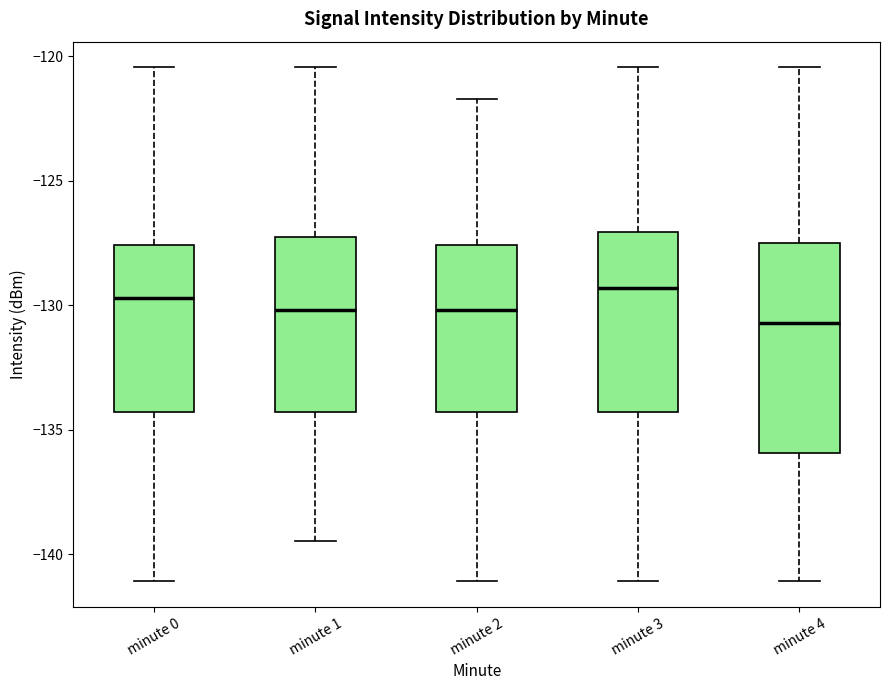

Reading left to right, transcribe this box plot: for each box, give where its median line is, the range the box spans, and where its two whiskers end, as read against the y-axis. The values are not printed on the chart, so give them approximately, as read against the axis.

minute 0: median -129.5, box -134.5 to -127.5, whiskers -141.0 to -120.5
minute 1: median -130.0, box -134.5 to -127.5, whiskers -139.5 to -120.5
minute 2: median -130.0, box -134.5 to -127.5, whiskers -141.0 to -121.5
minute 3: median -129.5, box -134.5 to -127.0, whiskers -141.0 to -120.5
minute 4: median -130.5, box -136.0 to -127.5, whiskers -141.0 to -120.5